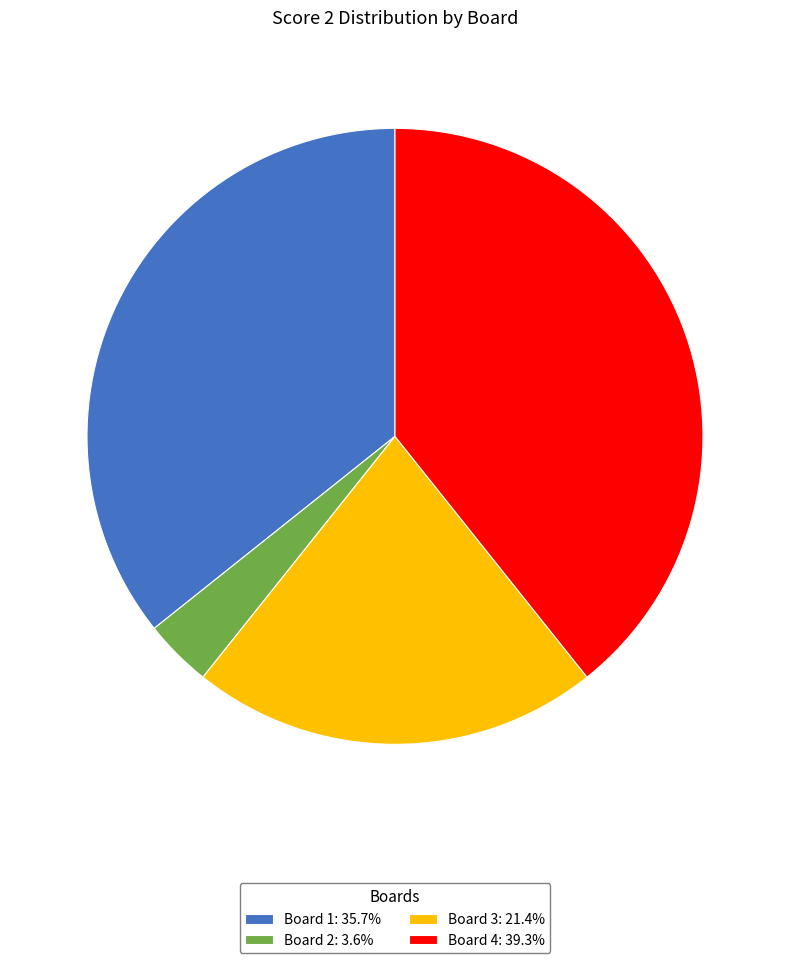

Is the sum of Board 2: 3.6% and Board 4: 39.3% greater than half?

No